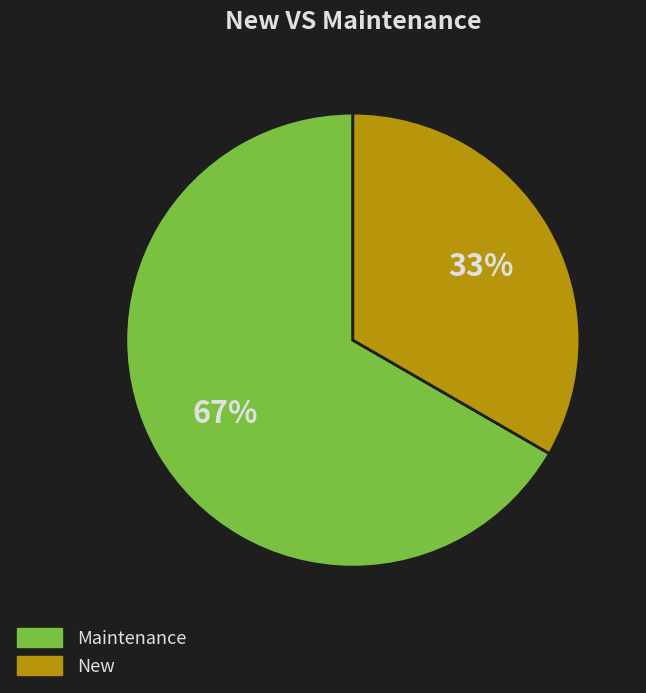

True or false: Maintenance accounts for 56% of the total.

False